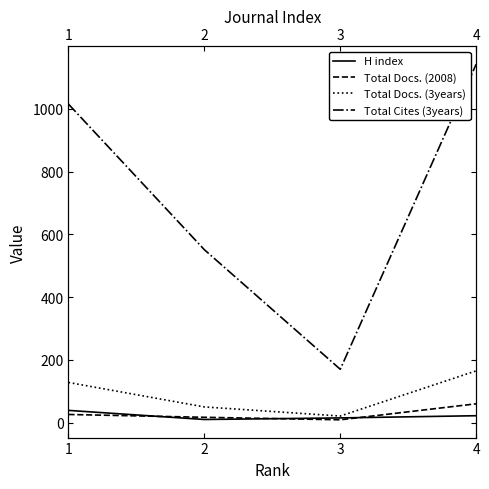

What is the difference between the maximum and minimum values in the H index series?

29